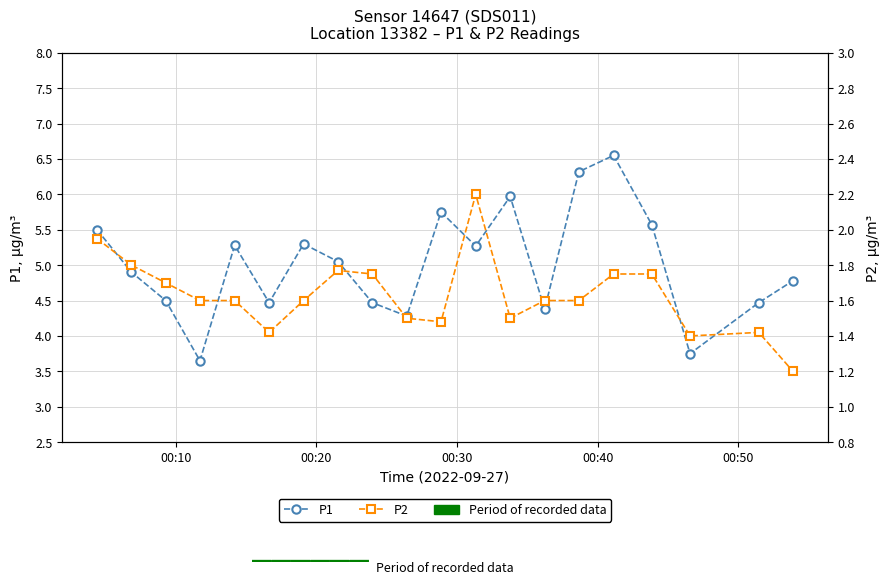

What are all the series names shown in the legend?

P1, P2